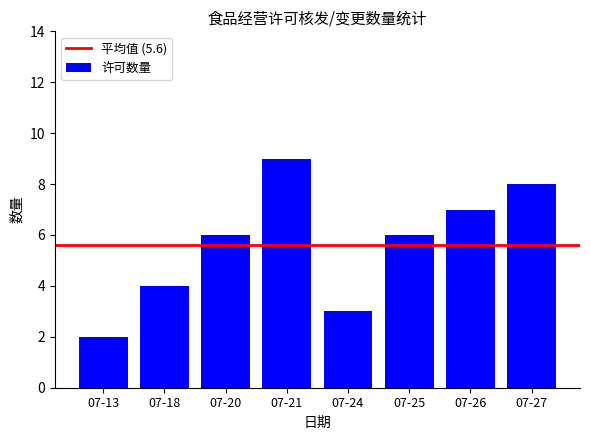

The value at 07-26 is 7. True or false?

True